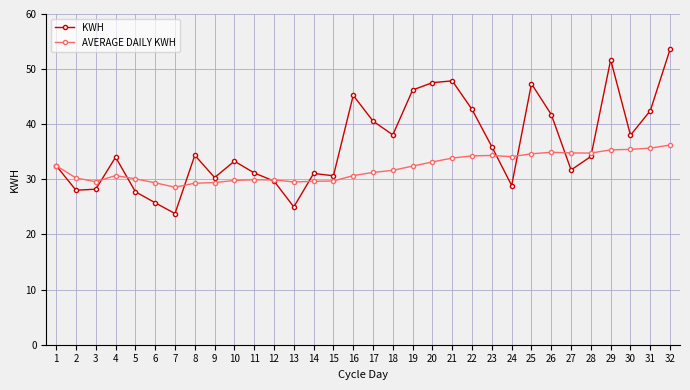

The value of KWH at 19 is 46.2. True or false?

True